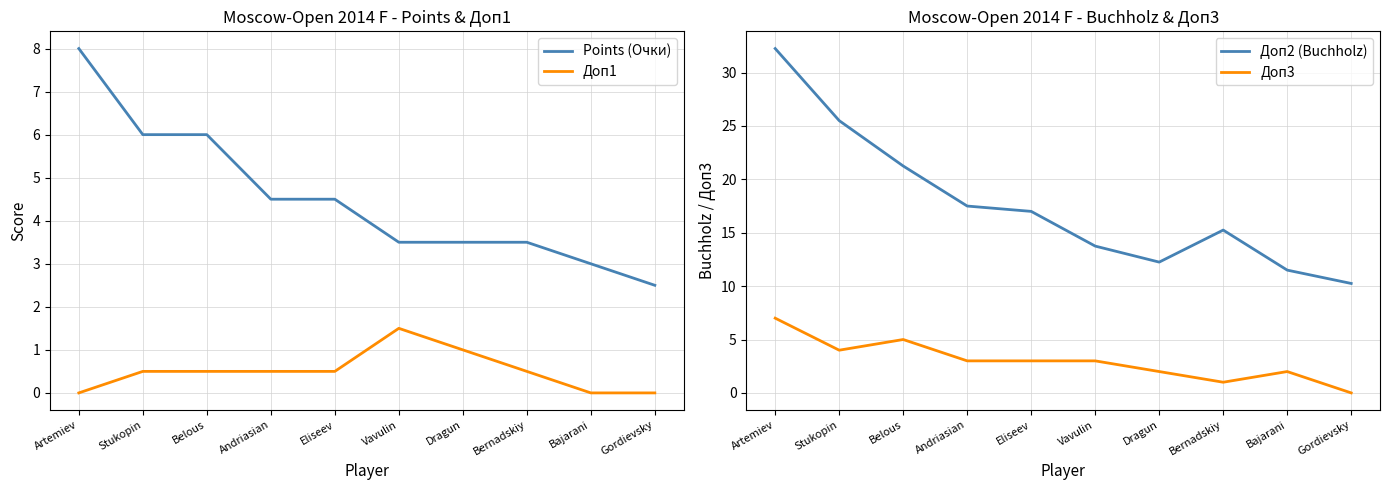

What is the difference between the maximum and minimum values in the Доп3 series?

7.0